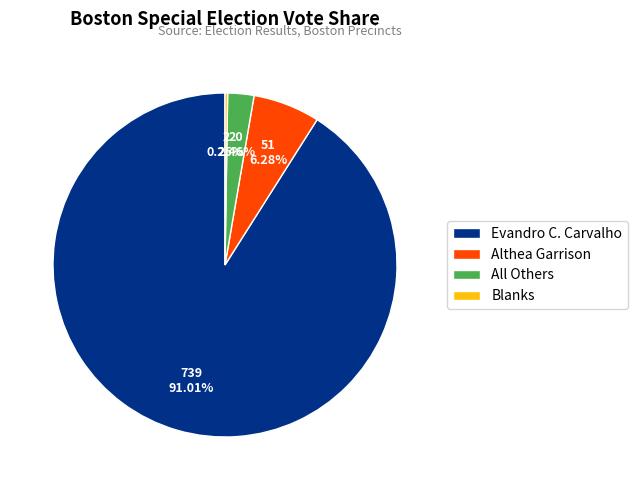

Does Evandro C. Carvalho account for over 50% of the chart?

Yes